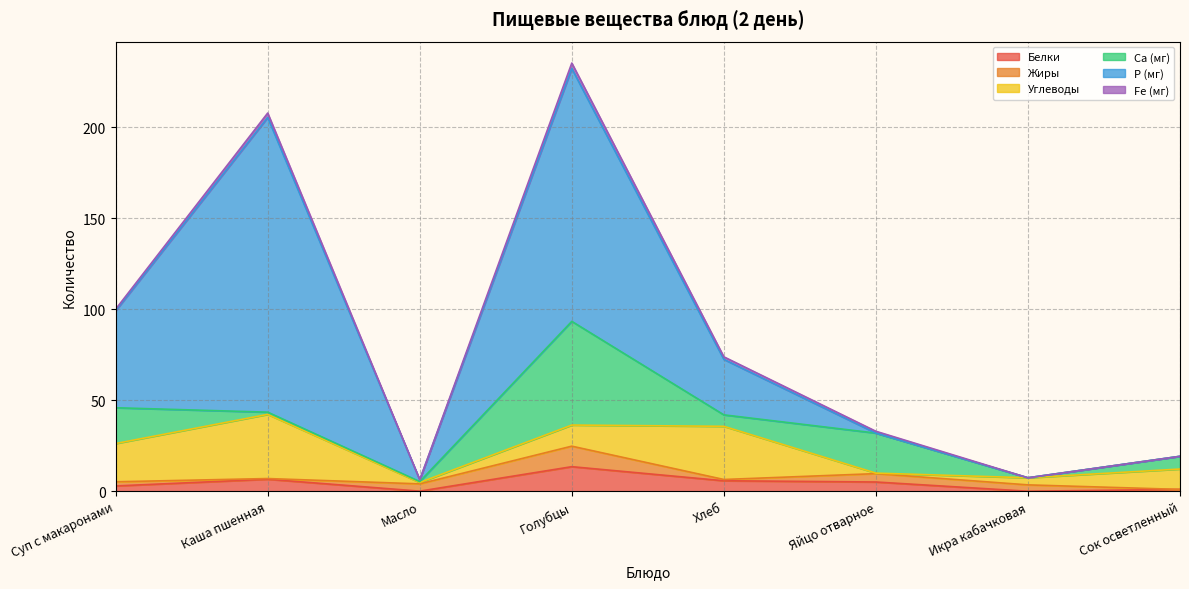

The value of Fe (мг) at Хлеб is 1.4. True or false?

True